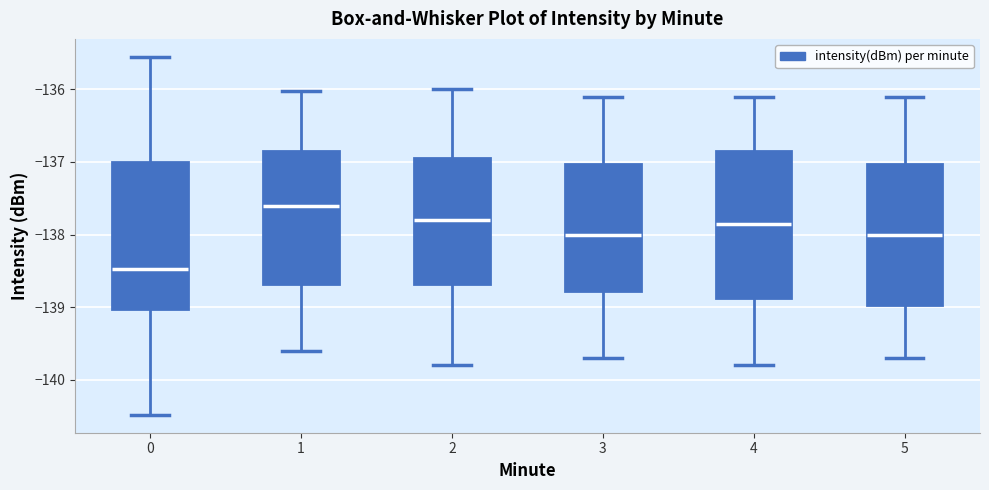

Reading left to right, read every box against the y-axis: the position of its median line, the range the box covers, and the ends of its whiskers. The values are not printed on the chart, so give them approximately, as read against the axis.

0: median -138.5, box -139.0 to -137.0, whiskers -140.5 to -135.6
1: median -137.6, box -138.7 to -136.8, whiskers -139.6 to -136.0
2: median -137.8, box -138.7 to -136.9, whiskers -139.8 to -136.0
3: median -138.0, box -138.8 to -137.0, whiskers -139.7 to -136.1
4: median -137.8, box -138.9 to -136.8, whiskers -139.8 to -136.1
5: median -138.0, box -139.0 to -137.0, whiskers -139.7 to -136.1